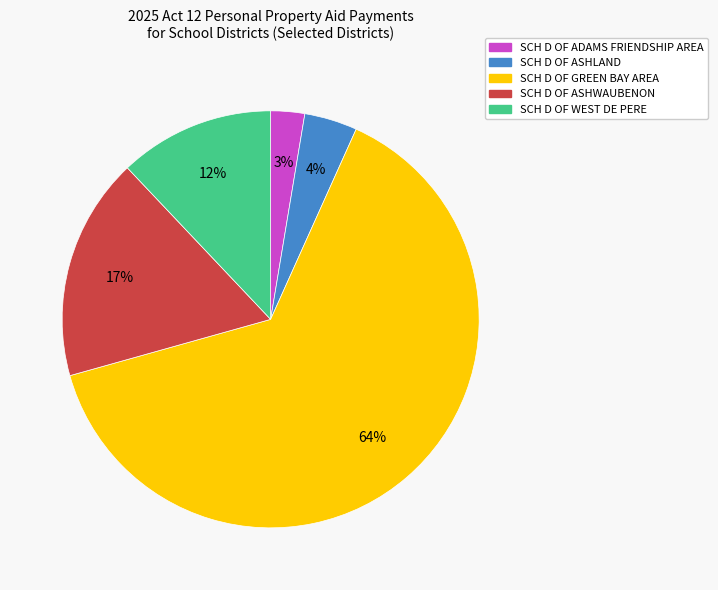

True or false: SCH D OF ASHWAUBENON accounts for 17% of the total.

True